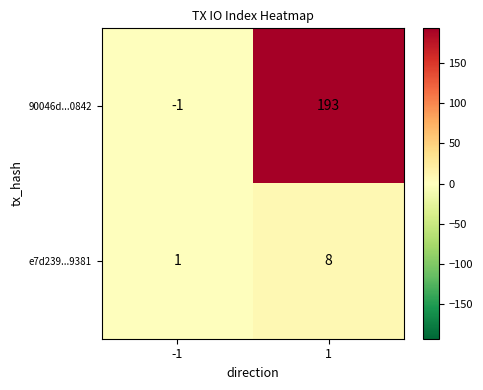

What is the difference between the e7d239...9381 values at 1 and -1?

7